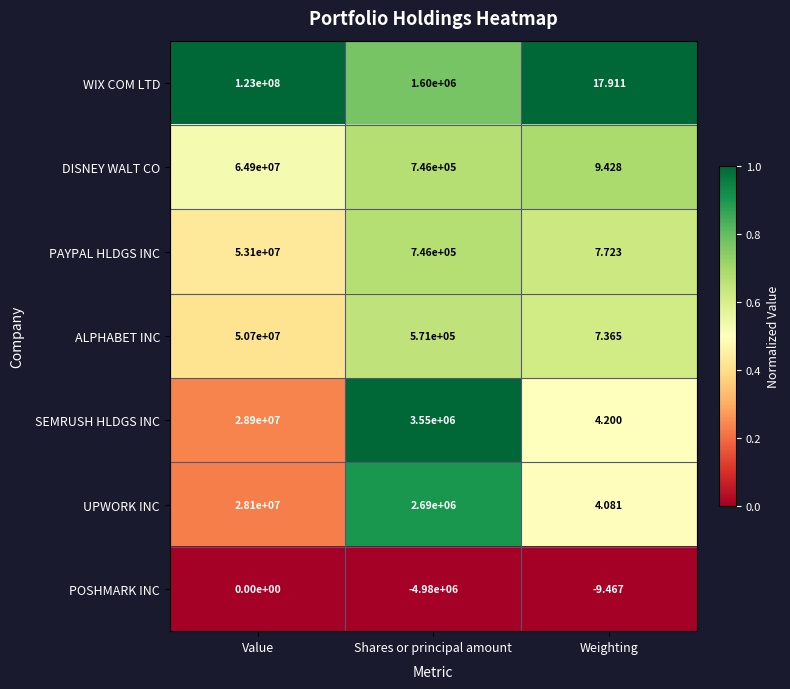

What is the greatest value displayed?

123000000.0